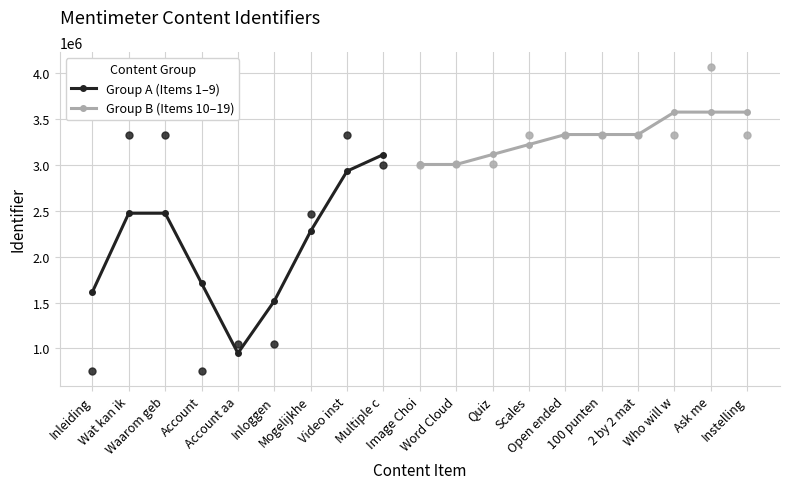

Approximately how many times larger is the value at Video instructie compared to Inleiding?

4.4